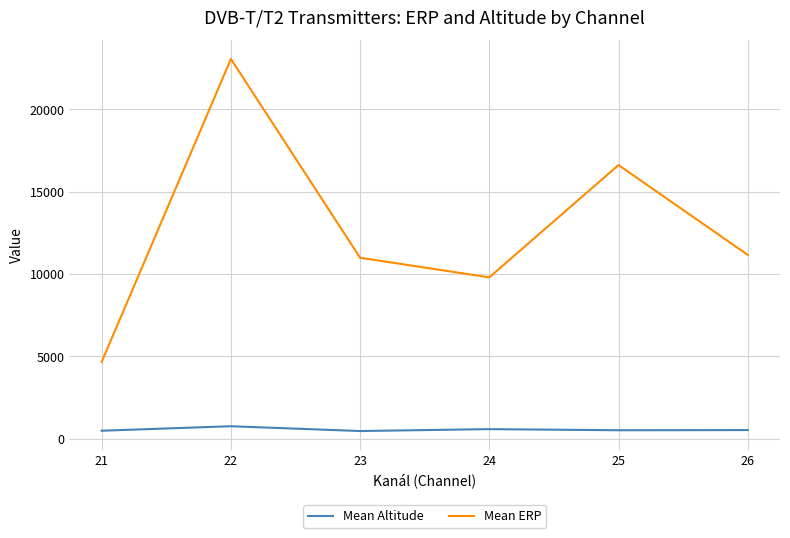

True or false: Mean Altitude and Mean ERP cross at least once.

False